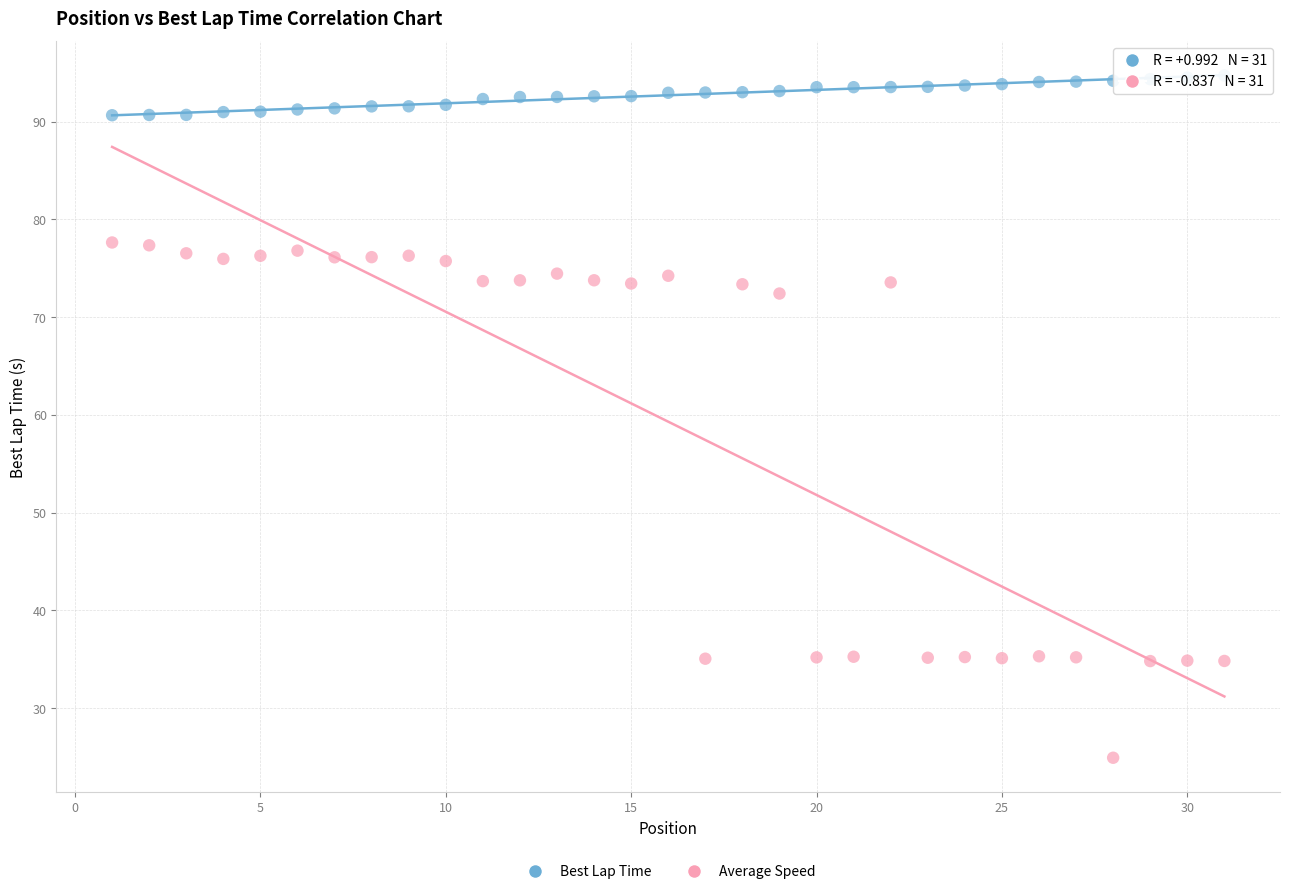

What are all the series names shown in the legend?

Best Lap Time, Average Speed